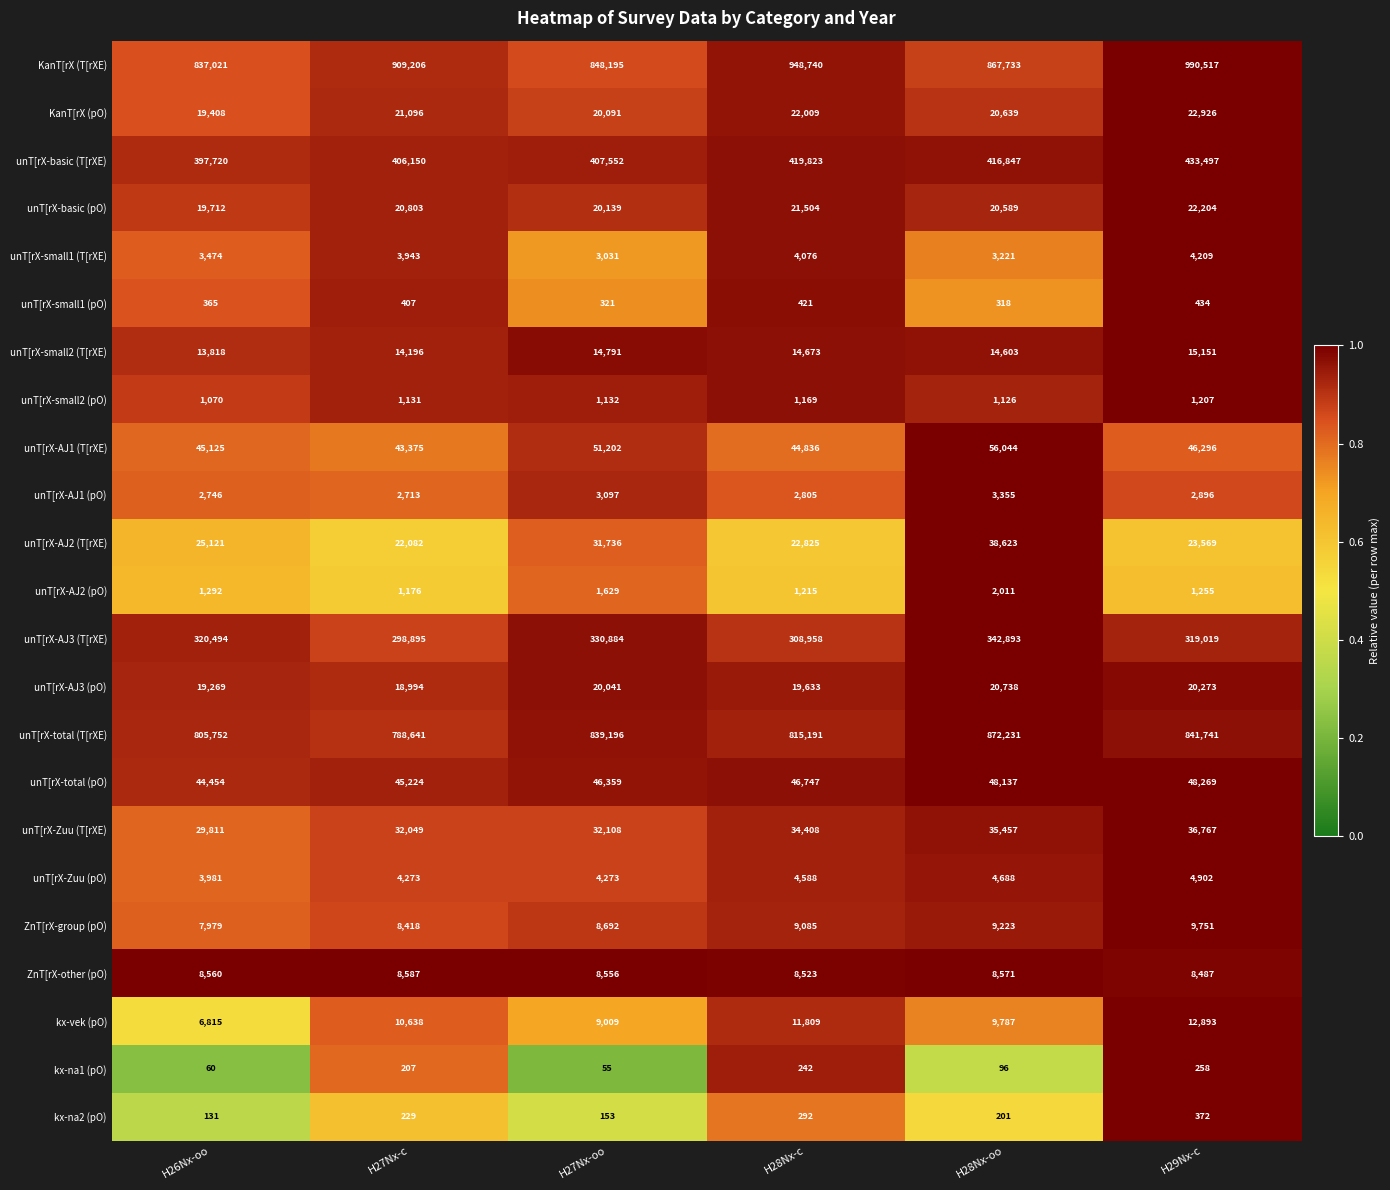

At which category is the sum across all series the highest?

H29Nx-c